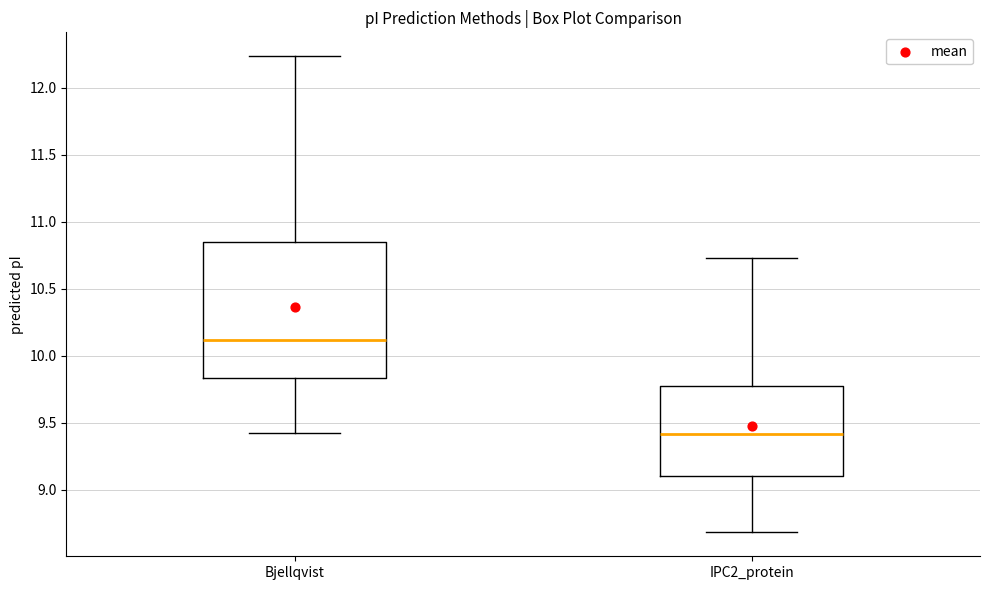

Reading left to right, transcribe this box plot: for each box, give where its median line is, the range the box spans, and where its two whiskers end, as read against the y-axis. The values are not printed on the chart, so give them approximately, as read against the axis.

Bjellqvist: median 10.10, box 9.85 to 10.85, whiskers 9.45 to 12.25
IPC2_protein: median 9.40, box 9.10 to 9.75, whiskers 8.70 to 10.75